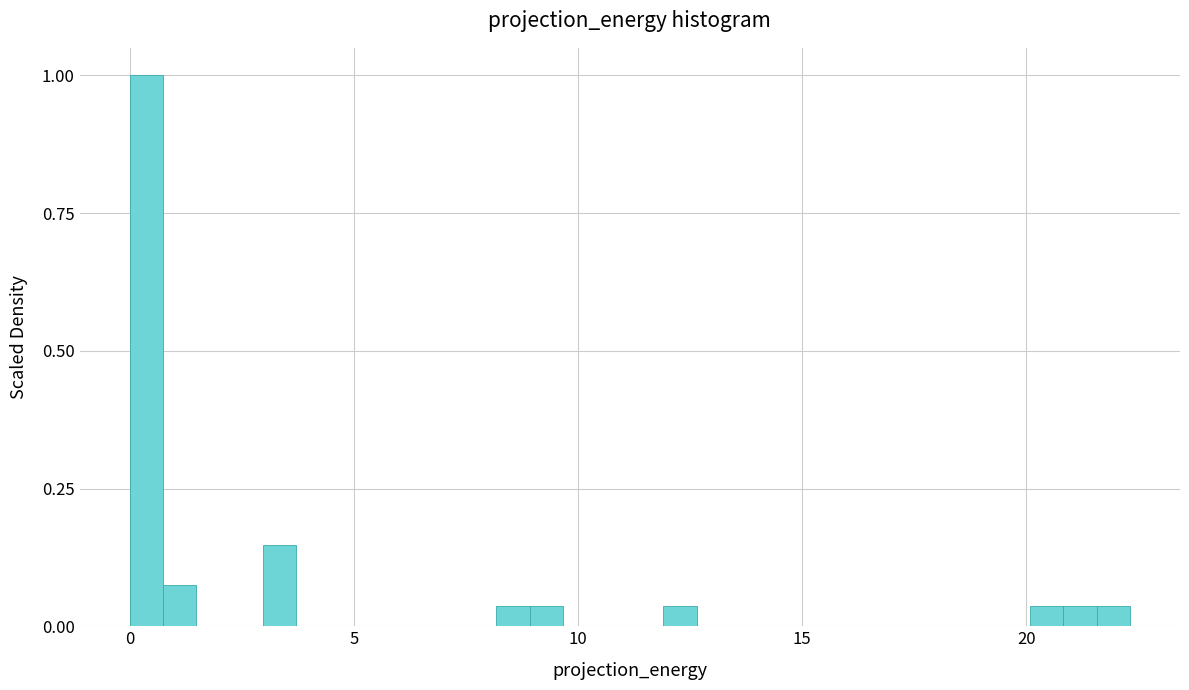

Around what value on the x-axis is the tallest bar? Give the approximate position of its centre, as read against the axis.

0.5